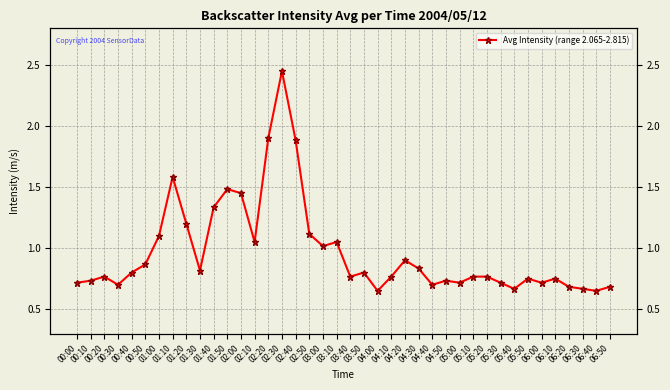

Where is the first local maximum?

00:20